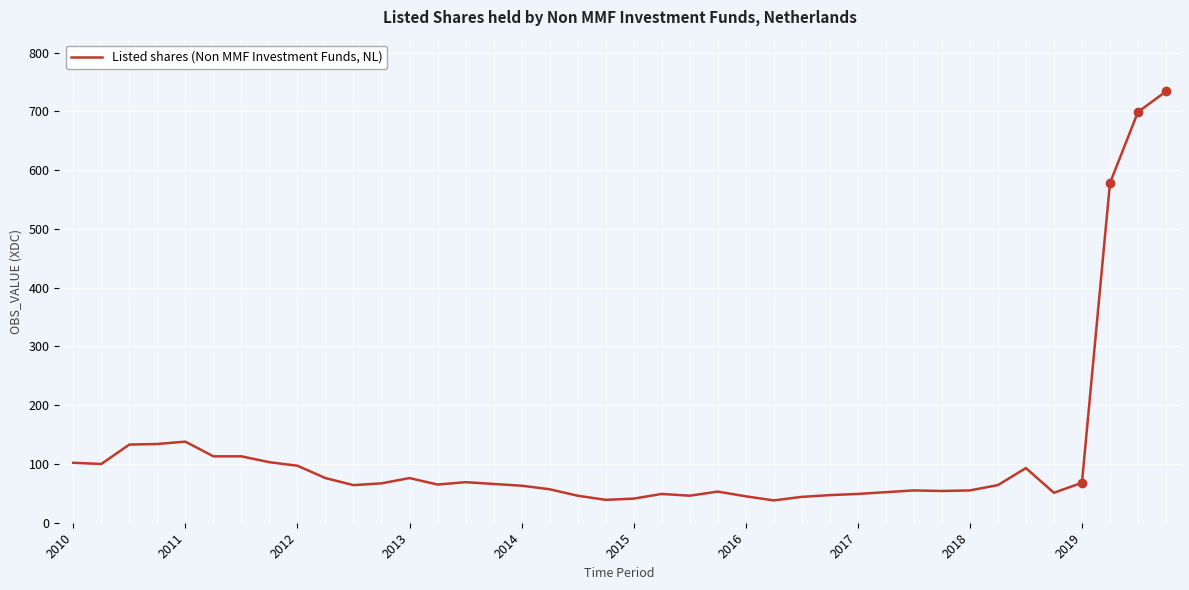

What is the maximum value shown in the chart?

734